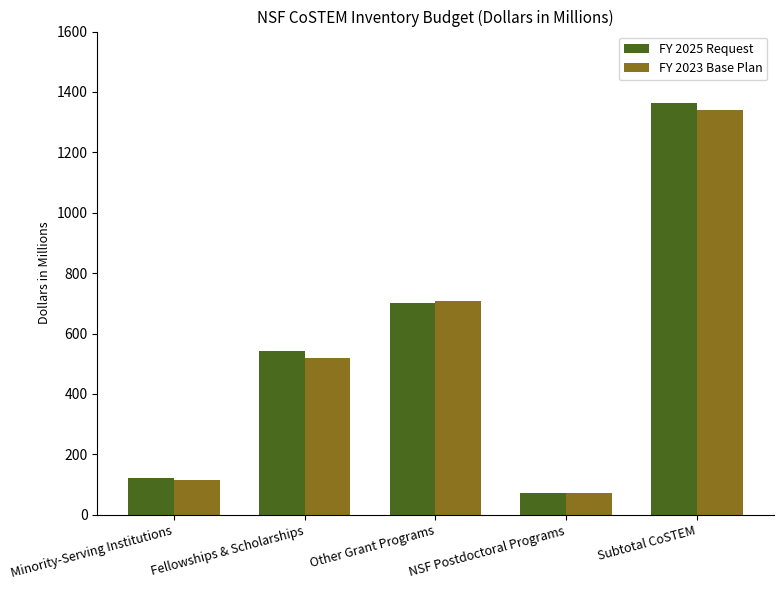

Between Minority-Serving Institutions and Fellowships & Scholarships, which series saw the biggest shift?

FY 2025 Request